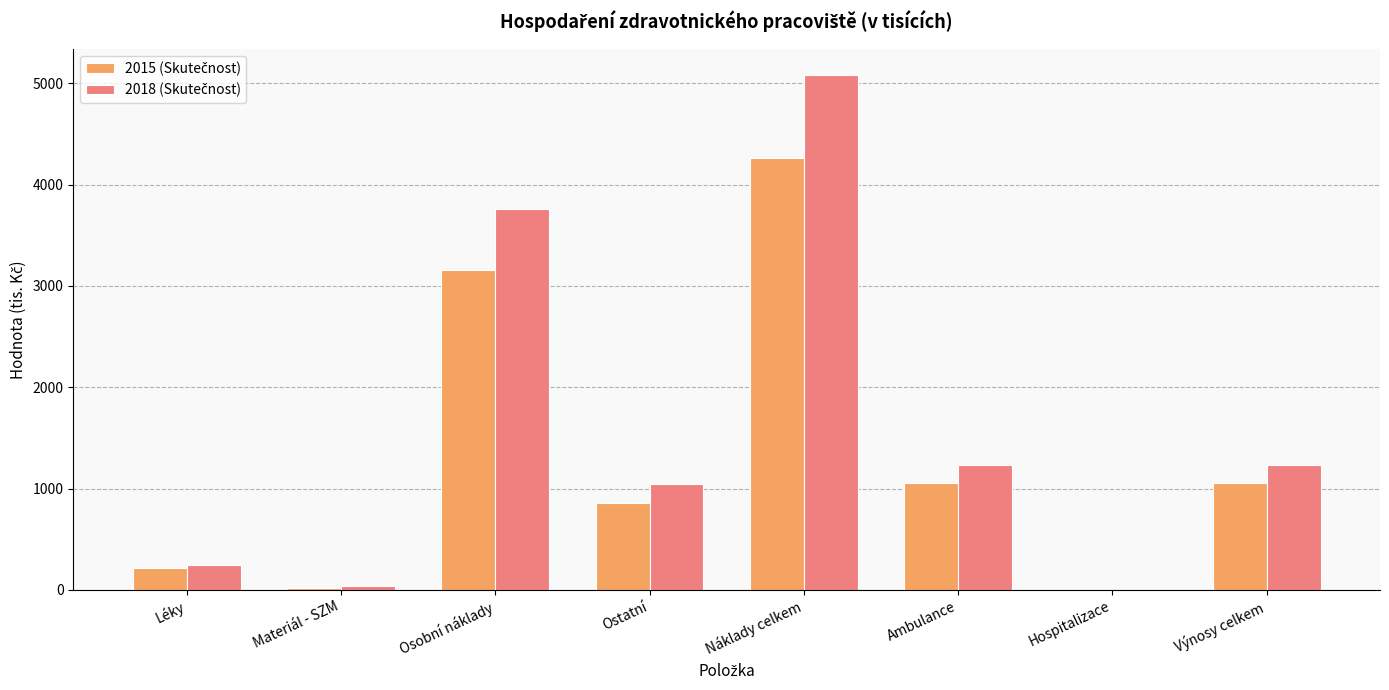

At which category is the sum across all series the highest?

Náklady celkem